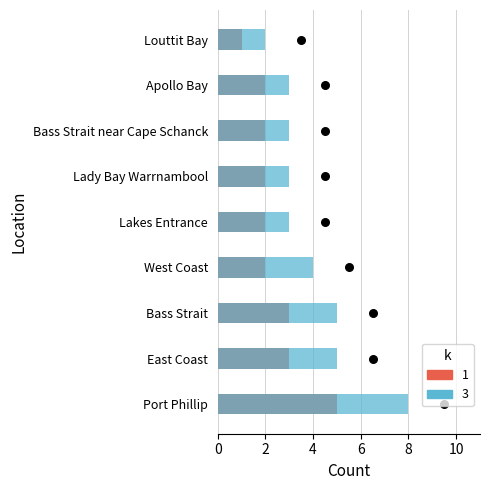

What is the total value across all series at 8?

5